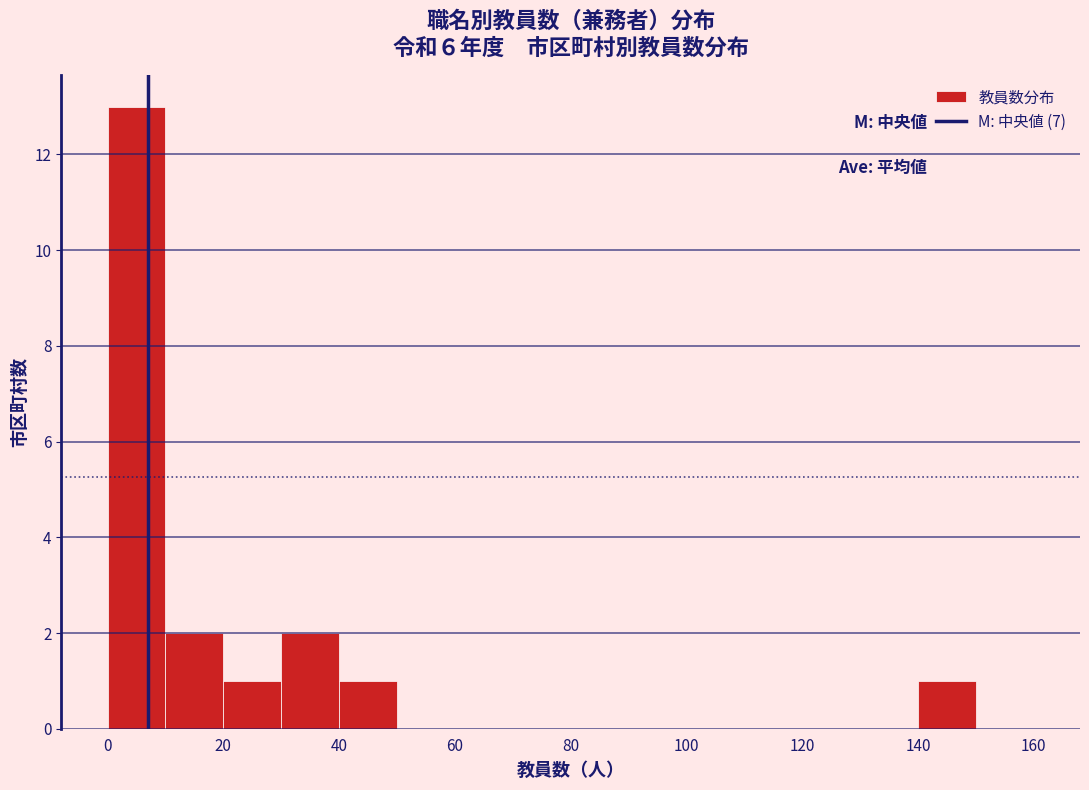

Reading left to right, transcribe this chart: for each bar, give the range it covers on the x-axis and its height. The values are not printed on the chart, so give them approximately, as read against the axis.

0 to 10: 13
10 to 20: 2
20 to 30: 1
30 to 40: 2
40 to 50: 1
50 to 60: 0
60 to 70: 0
70 to 80: 0
80 to 90: 0
90 to 100: 0
100 to 110: 0
110 to 120: 0
120 to 130: 0
130 to 140: 0
140 to 150: 1
150 to 160: 0